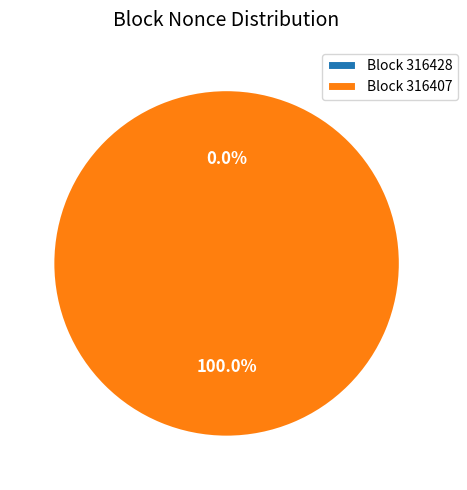

What is the smallest slice in the pie chart?

316428